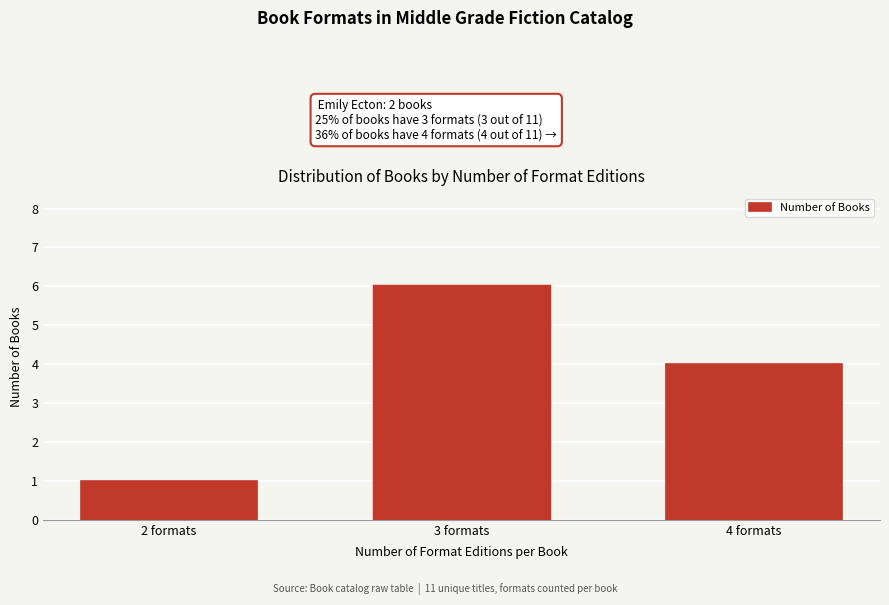

Reading left to right, list all the values displayed in this chart.

2 formats=1	3 formats=6	4 formats=4